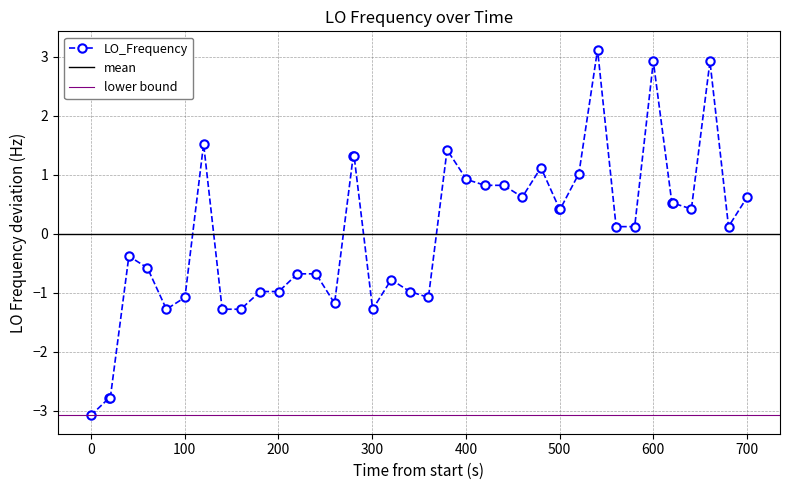

True or false: LO_Frequency has more than 1 interior local peaks.

True